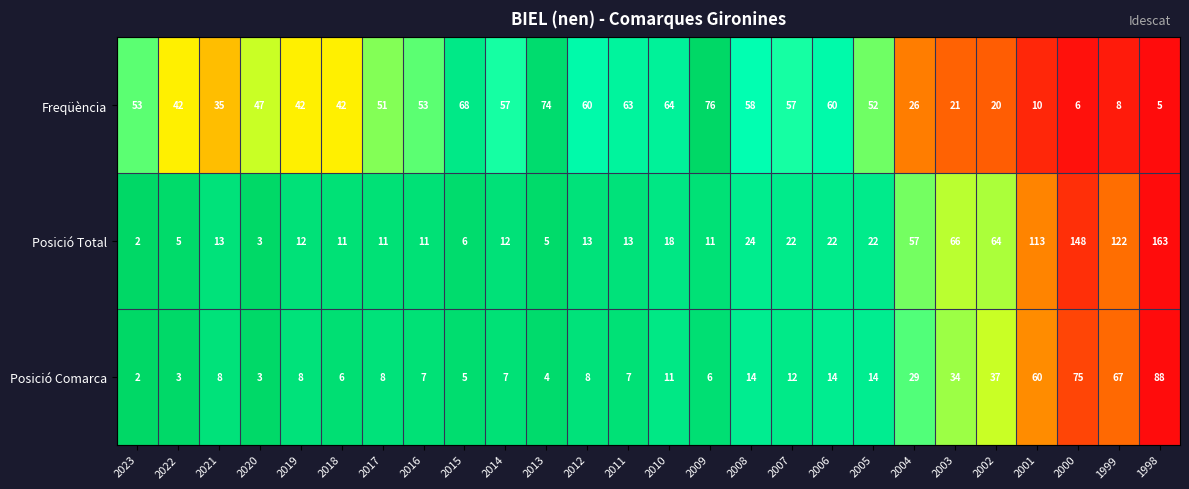

What is the difference between the maximum and minimum values in the Posició Comarca series?

86